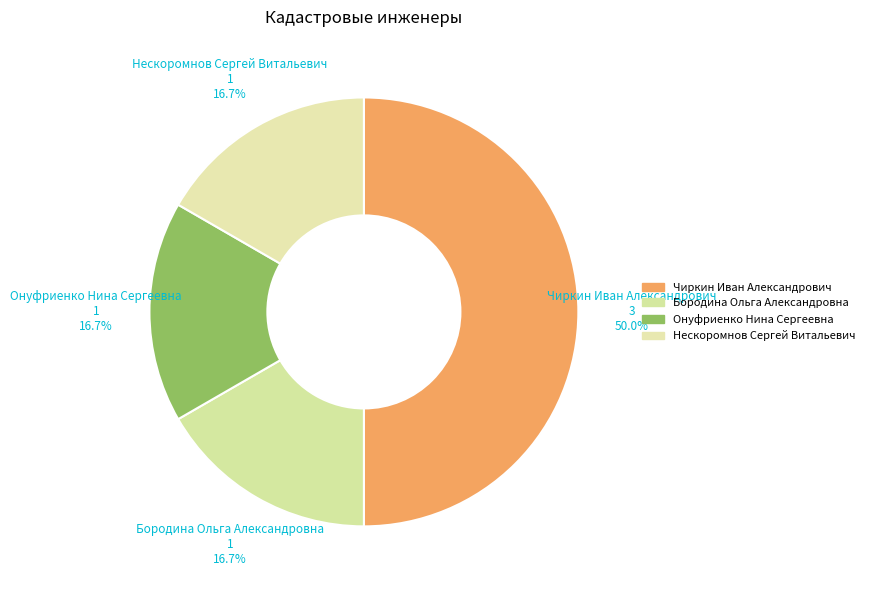

To the nearest percent, what portion does Чиркин Иван Александрович represent?

50%